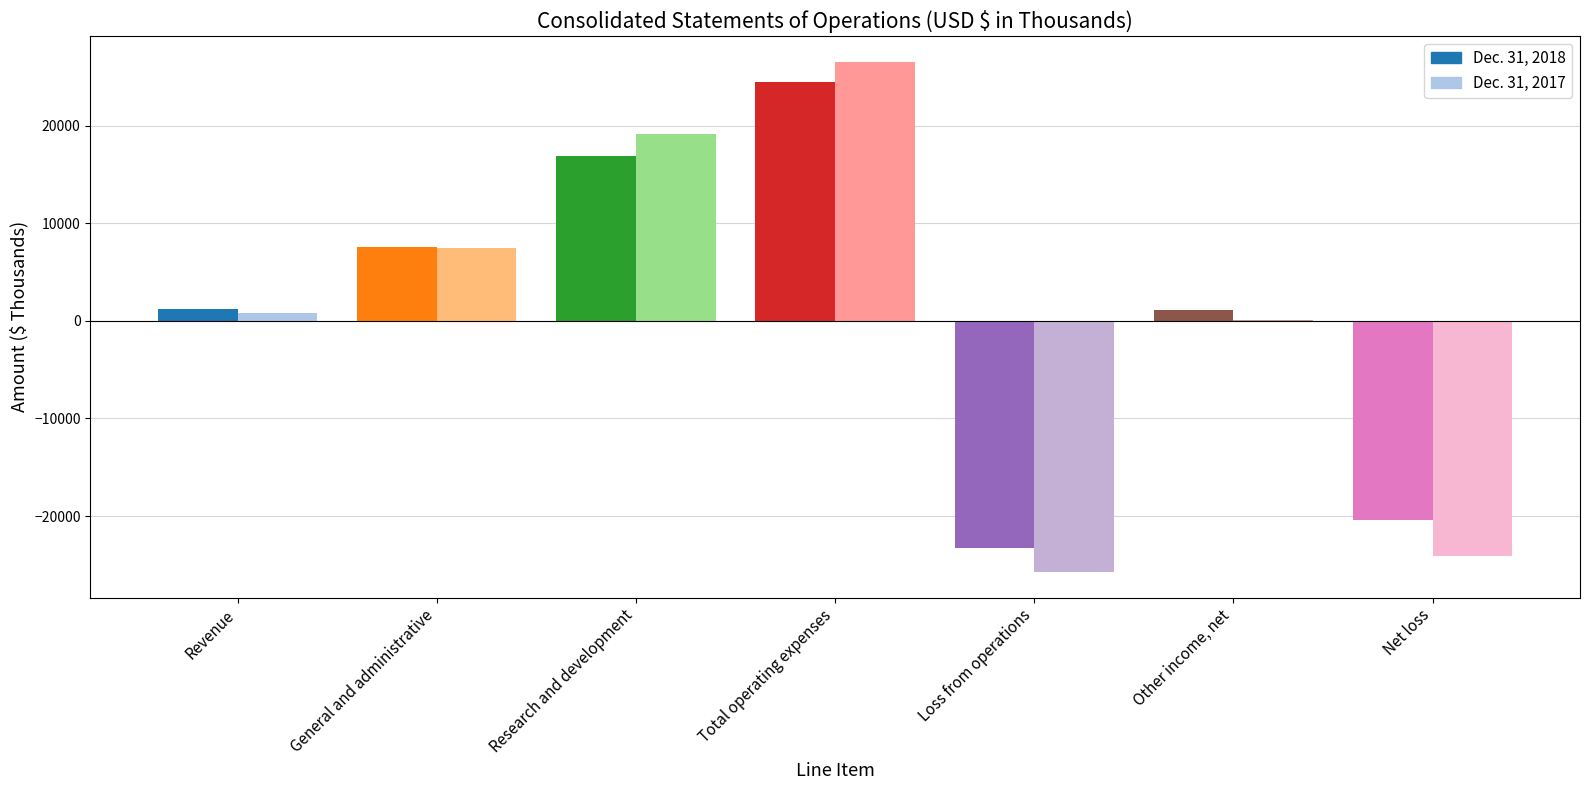

How many values in Dec. 31, 2018 are below zero?

2